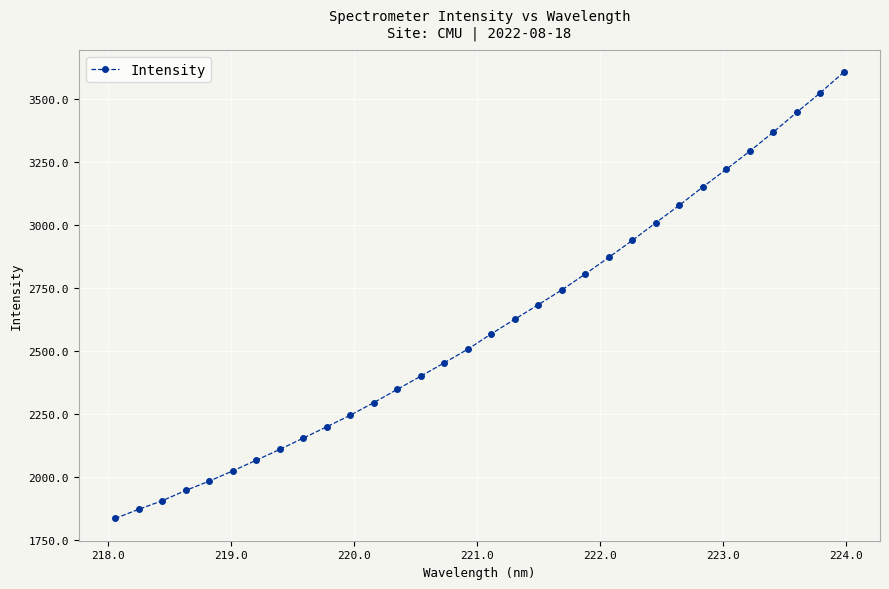

True or false: there are more than 2 points higher than both neighbors.

False